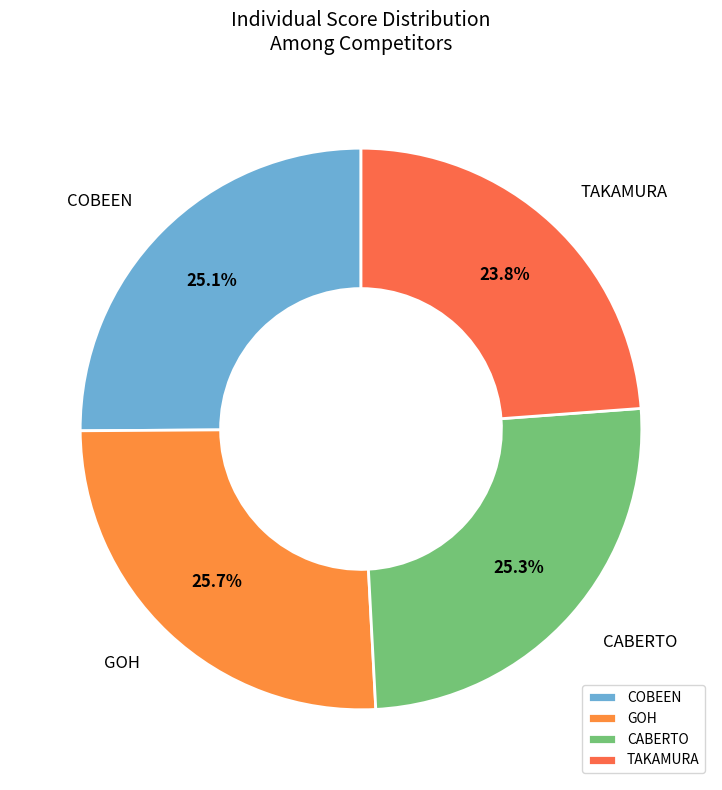

What percentage is NOT represented by GOH?

74.3%